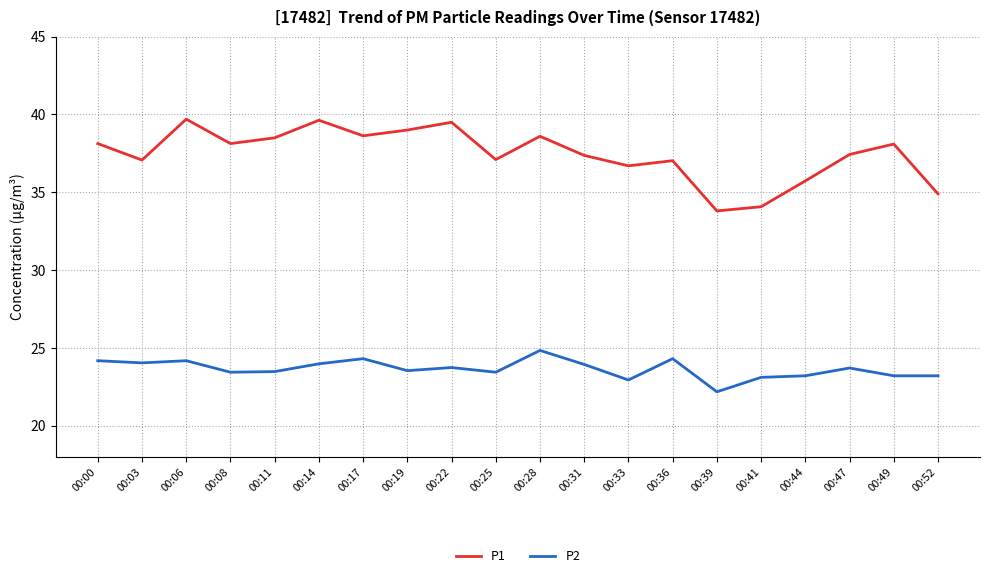

What is the spread (max minus min) of values at 00:52?

11.7